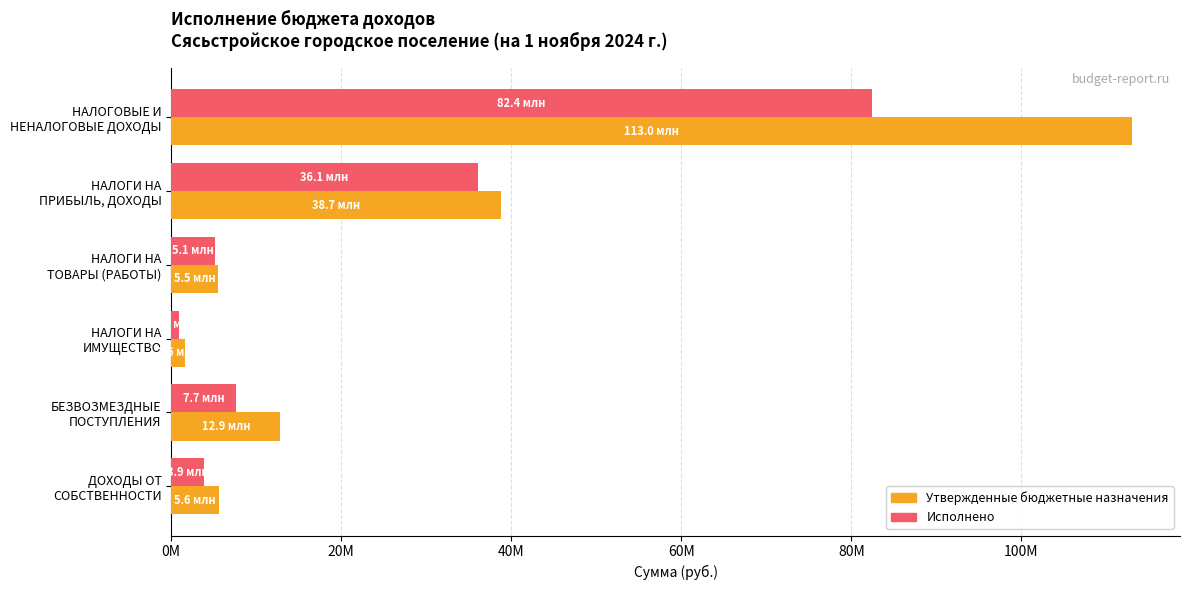

What are all the series names shown in the legend?

Утвержденные бюджетные назначения, Исполнено